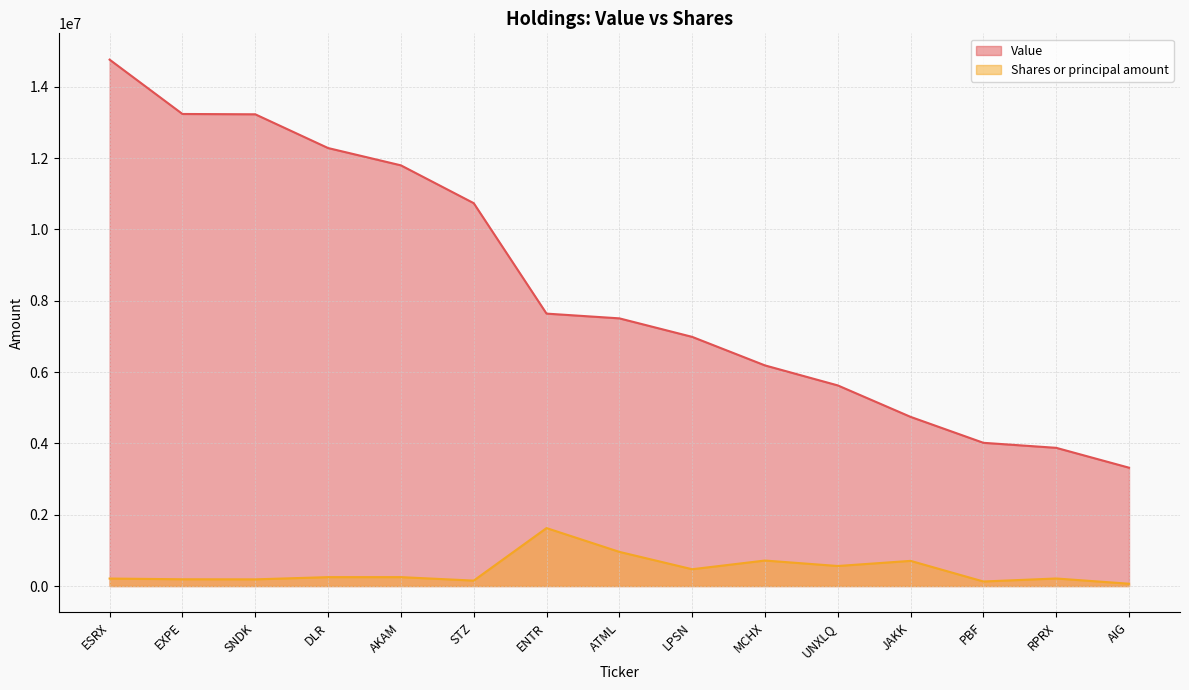

Is it true that Value equals 12235719 at ENTR?

False